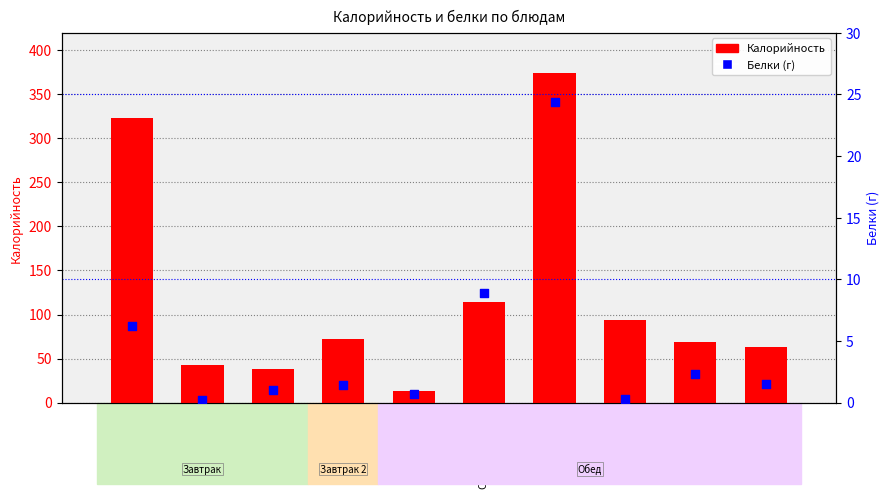

At how many categories does at least one series exceed 215?

2